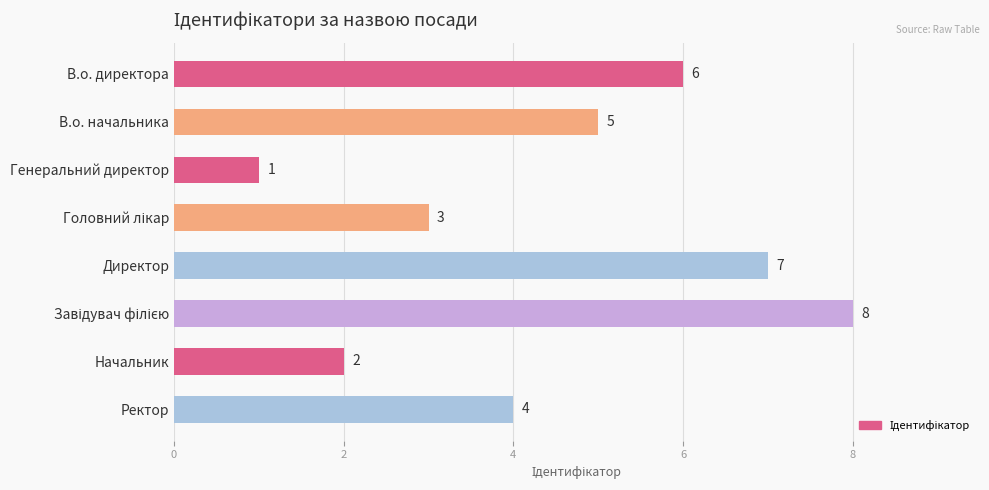

What is the sum of the values at В.о. начальника and Директор?

12